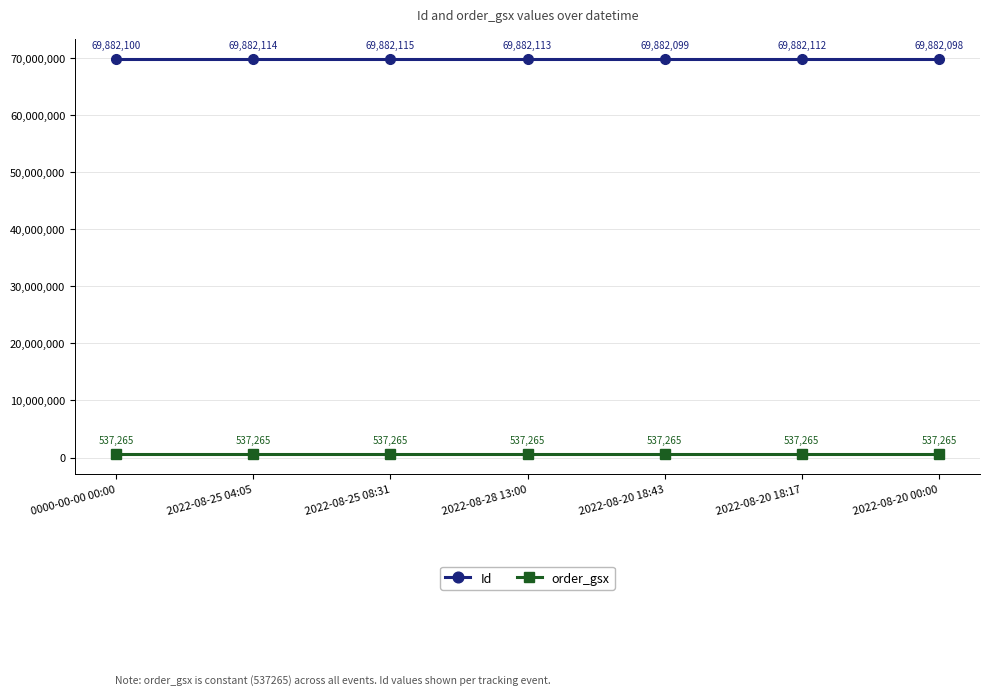

Which series has the largest range (max minus min)?

Id